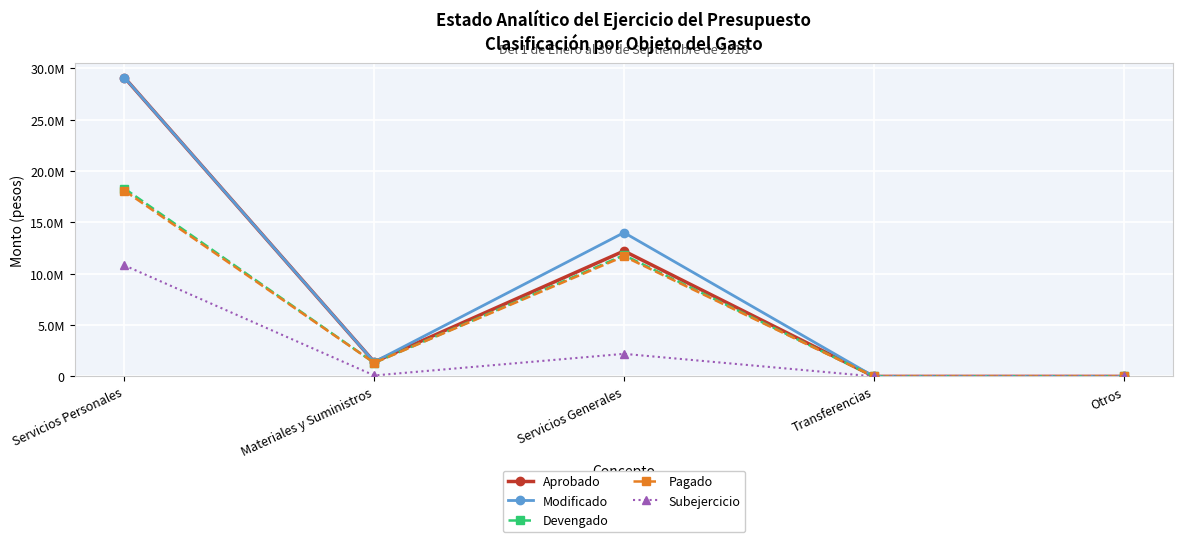

What are all the series names shown in the legend?

Aprobado, Modificado, Devengado, Pagado, Subejercicio